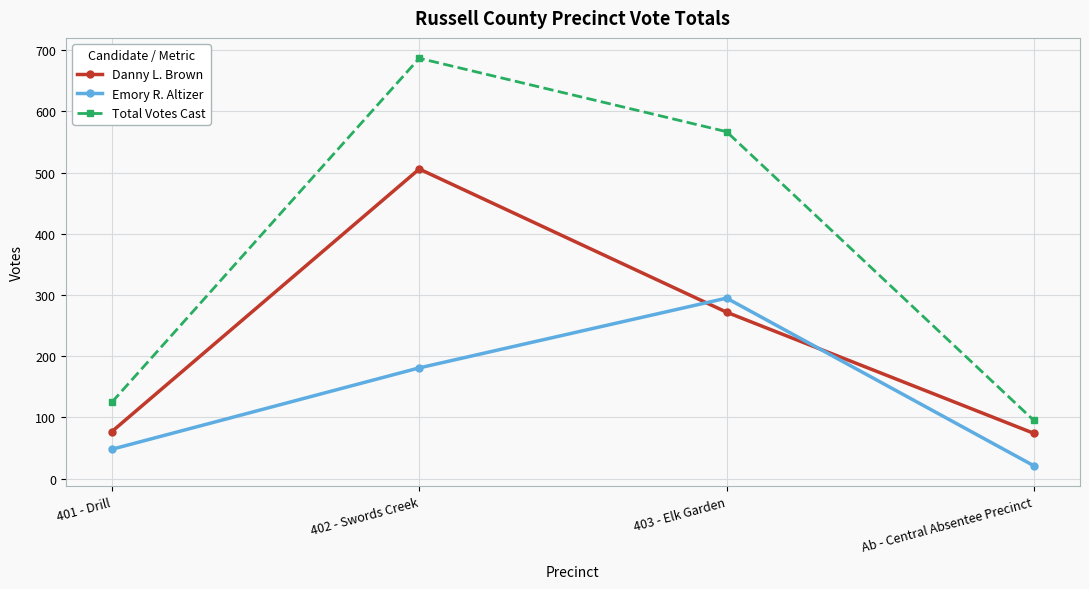

Reading left to right, what are all the values shown in this chart?

Danny L. Brown: 401 - Drill=77	402 - Swords Creek=506	403 - Elk Garden=272	Ab - Central Absentee Precinct=74
Emory R. Altizer: 401 - Drill=48	402 - Swords Creek=181	403 - Elk Garden=295	Ab - Central Absentee Precinct=21
Total Votes Cast: 401 - Drill=125	402 - Swords Creek=687	403 - Elk Garden=567	Ab - Central Absentee Precinct=95